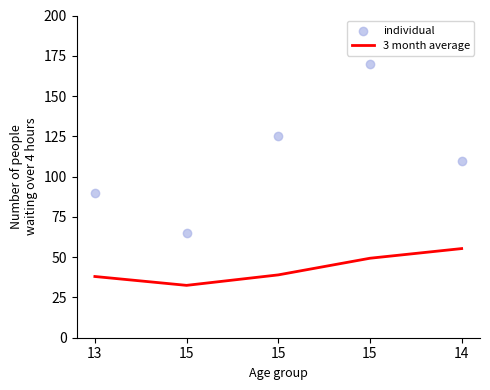

What is the total value across all series at 15?

97.5